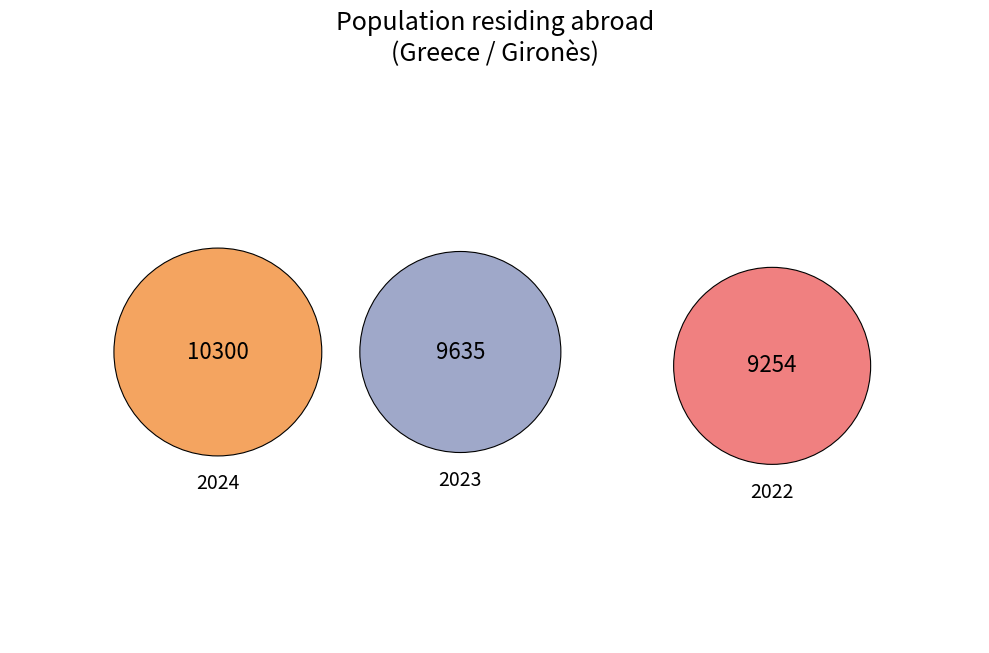

Is there any slice that represents more than half of the pie?

No